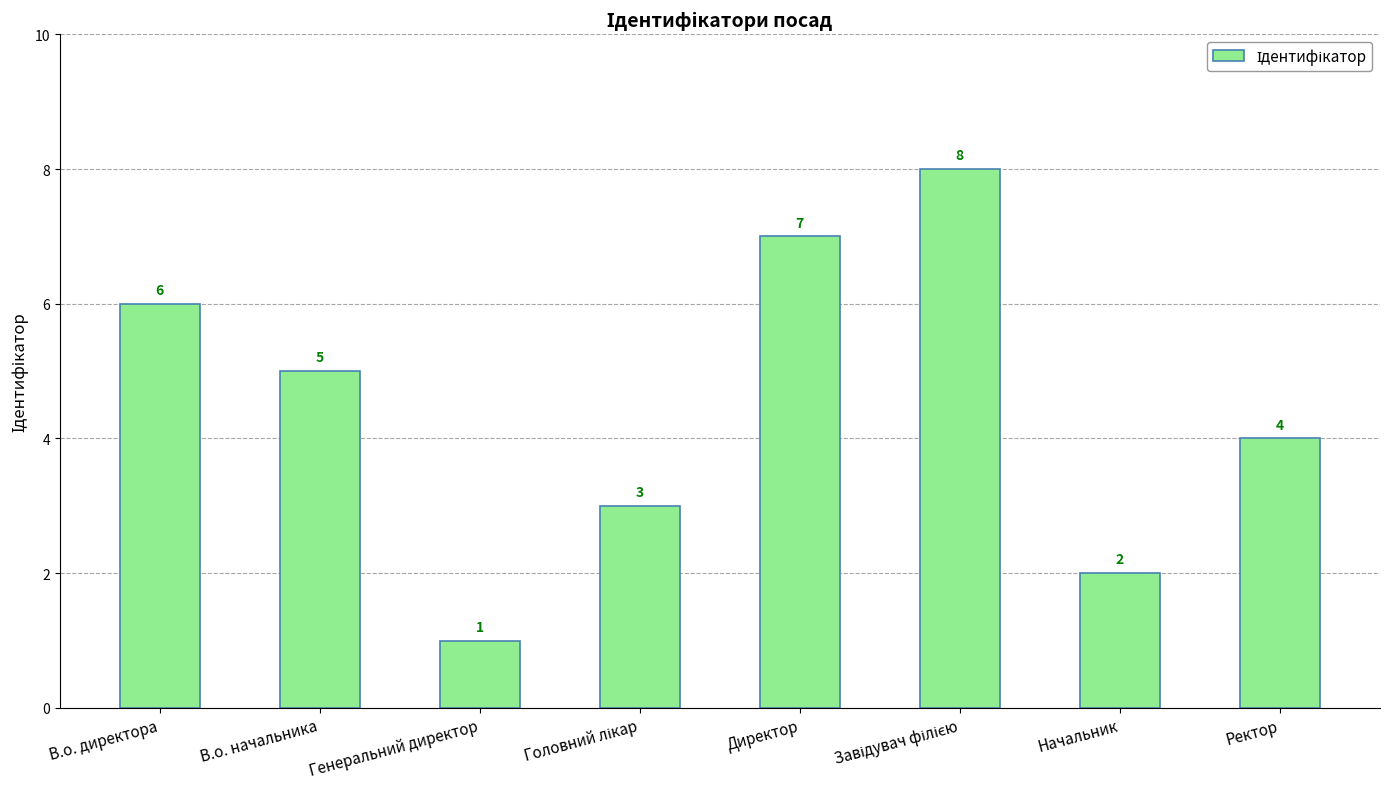

How many data points are less than 5?

4